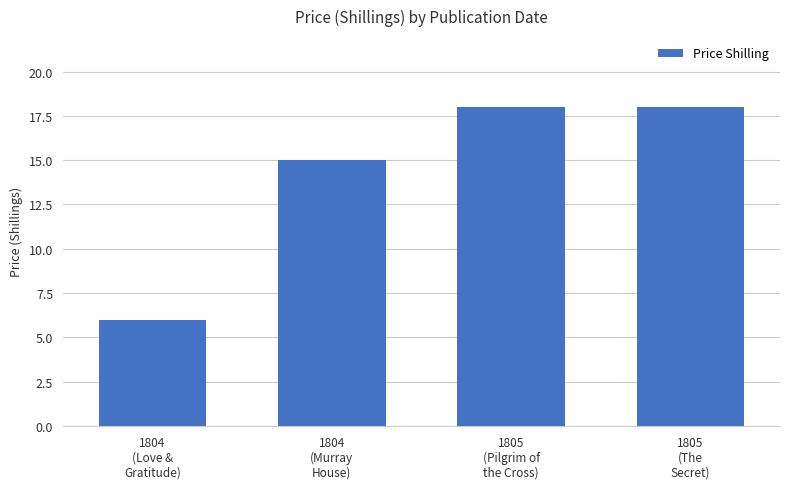

What is the approximate value at 1804
(Love &
Gratitude), to the nearest 5?

5